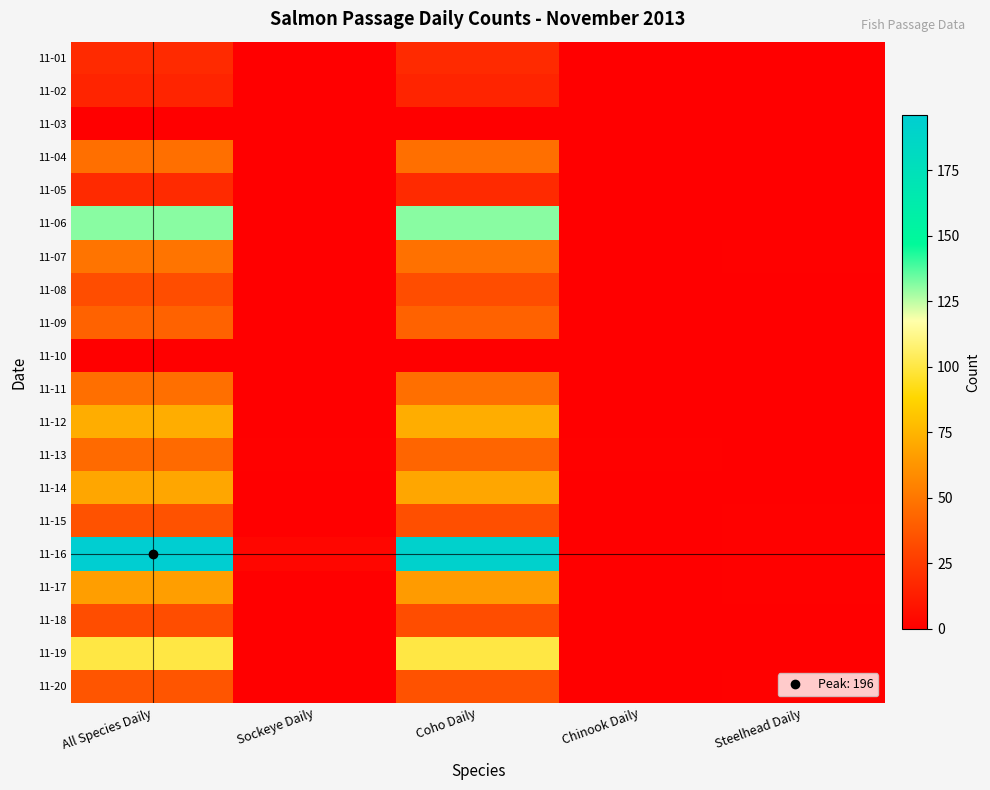

List the series in order of their peak value, highest first.

11-16, 11-06, 11-19, 11-12, 11-14, 11-17, 11-07, 11-04, 11-11, 11-13, 11-09, 11-20, 11-15, 11-08, 11-18, 11-01, 11-05, 11-02, 11-03, 11-10